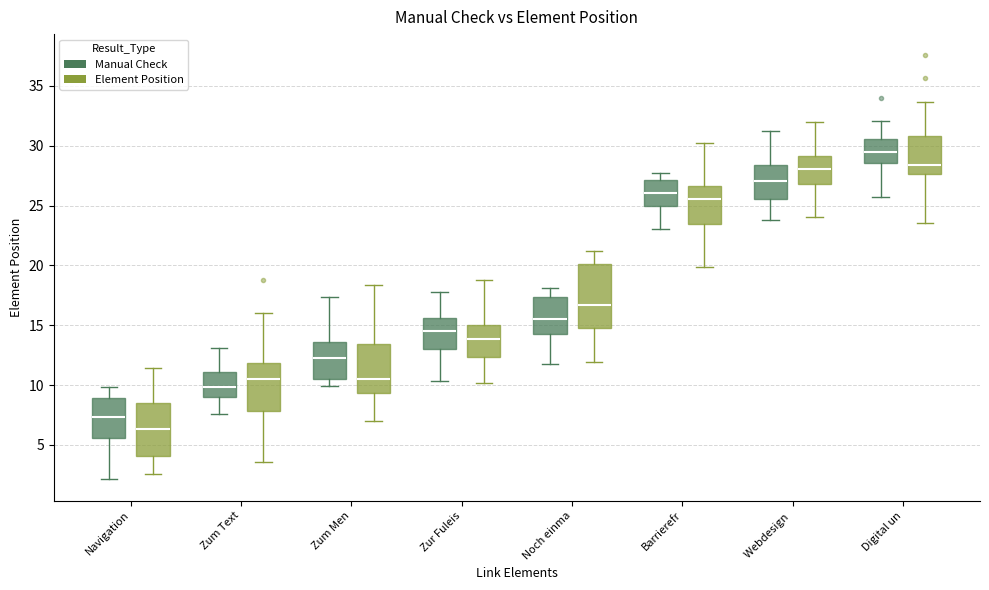

Reading left to right, transcribe this box plot: for each box, give where its median line is, the range the box spans, and where its two whiskers end, as read against the y-axis. The values are not printed on the chart, so give them approximately, as read against the axis.

Navigation (Manual Check): median 7.5, box 5.5 to 9.0, whiskers 2.0 to 10.0
Navigation (Element Position): median 6.5, box 4.0 to 8.5, whiskers 2.5 to 11.5
Zum Text (Manual Check): median 10.0, box 9.0 to 11.0, whiskers 7.5 to 13.0
Zum Text (Element Position): median 10.5, box 8.0 to 12.0, whiskers 3.5 to 16.0
Zum Men (Manual Check): median 12.5, box 10.5 to 13.5, whiskers 10.0 to 17.5
Zum Men (Element Position): median 10.5, box 9.5 to 13.5, whiskers 7.0 to 18.5
Zur Fuleis (Manual Check): median 14.5, box 13.0 to 15.5, whiskers 10.5 to 17.5
Zur Fuleis (Element Position): median 14.0, box 12.5 to 15.0, whiskers 10.0 to 18.5
Noch einma (Manual Check): median 15.5, box 14.5 to 17.5, whiskers 12.0 to 18.0
Noch einma (Element Position): median 16.5, box 15.0 to 20.0, whiskers 12.0 to 21.0
Barrierefr (Manual Check): median 26.0, box 25.0 to 27.0, whiskers 23.0 to 27.5
Barrierefr (Element Position): median 25.5, box 23.5 to 26.5, whiskers 20.0 to 30.0
Webdesign (Manual Check): median 27.0, box 25.5 to 28.5, whiskers 24.0 to 31.0
Webdesign (Element Position): median 28.0, box 27.0 to 29.0, whiskers 24.0 to 32.0
Digital un (Manual Check): median 29.5, box 28.5 to 30.5, whiskers 25.5 to 32.0
Digital un (Element Position): median 28.5, box 27.5 to 31.0, whiskers 23.5 to 33.5